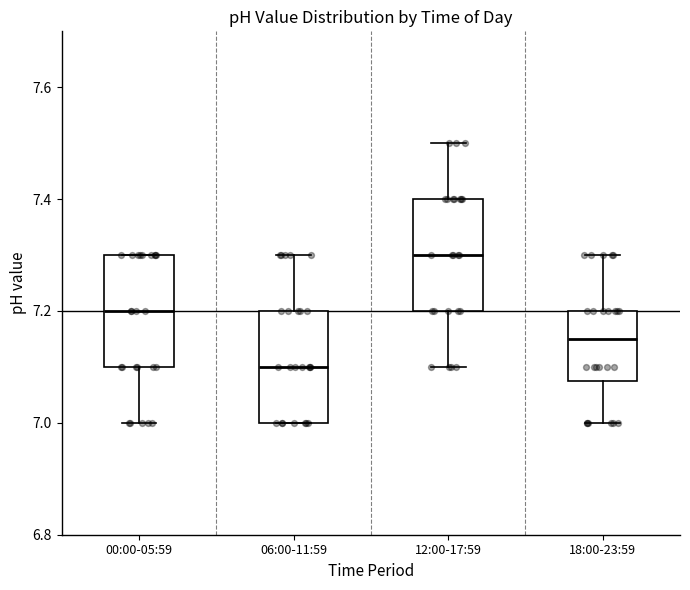

Where does the median line of the box for 06:00-11:59 sit on the y-axis? The values are not printed on the chart, so give them approximately, as read against the axis.

7.10